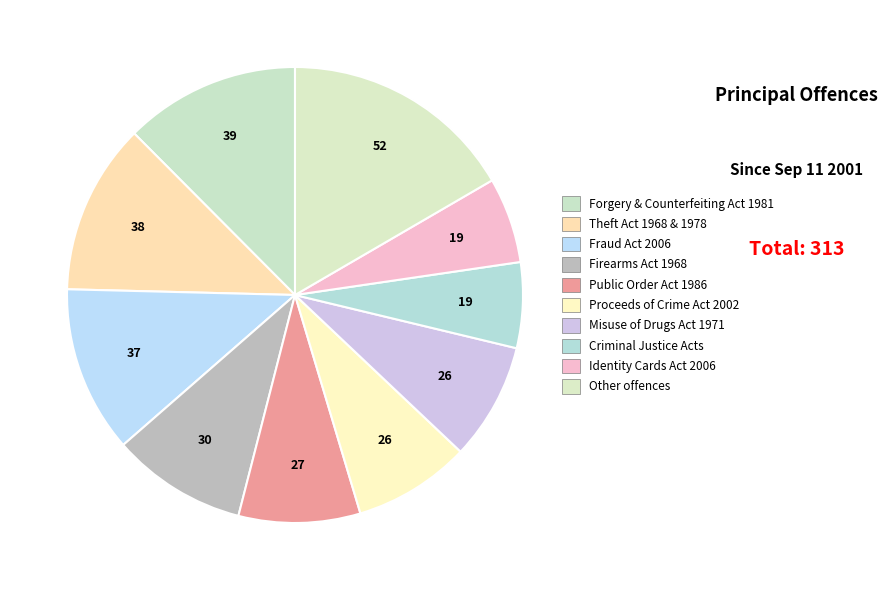

Rank the categories by value from highest to lowest.

Other offences, Forgery and Counterfeiting Act 1981, Theft Act 1968 & 1978, Fraud Act 2006, Firearms Act 1968, Public Order Act 1986, Proceeds of Crime Act 2002, Misuse of Drugs Act 1971, Criminal Justice Act 1925/1967/1988, Identity Cards Act 2006